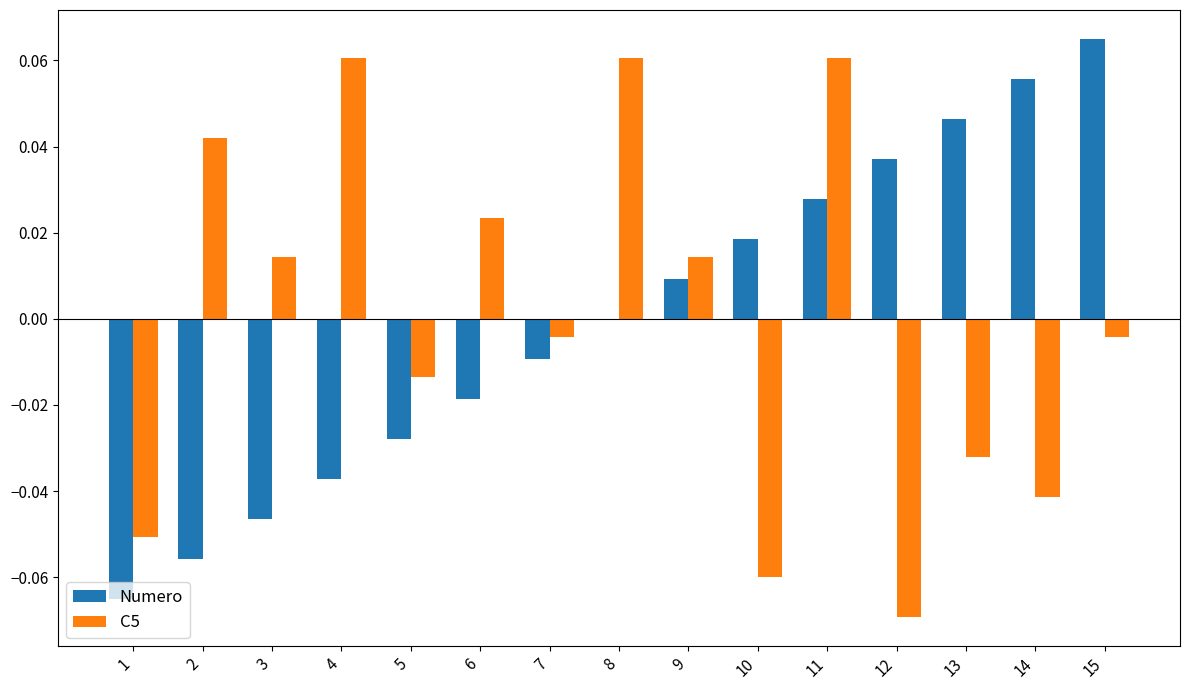

The C5 series shows 0.0 at 3. True or false?

True